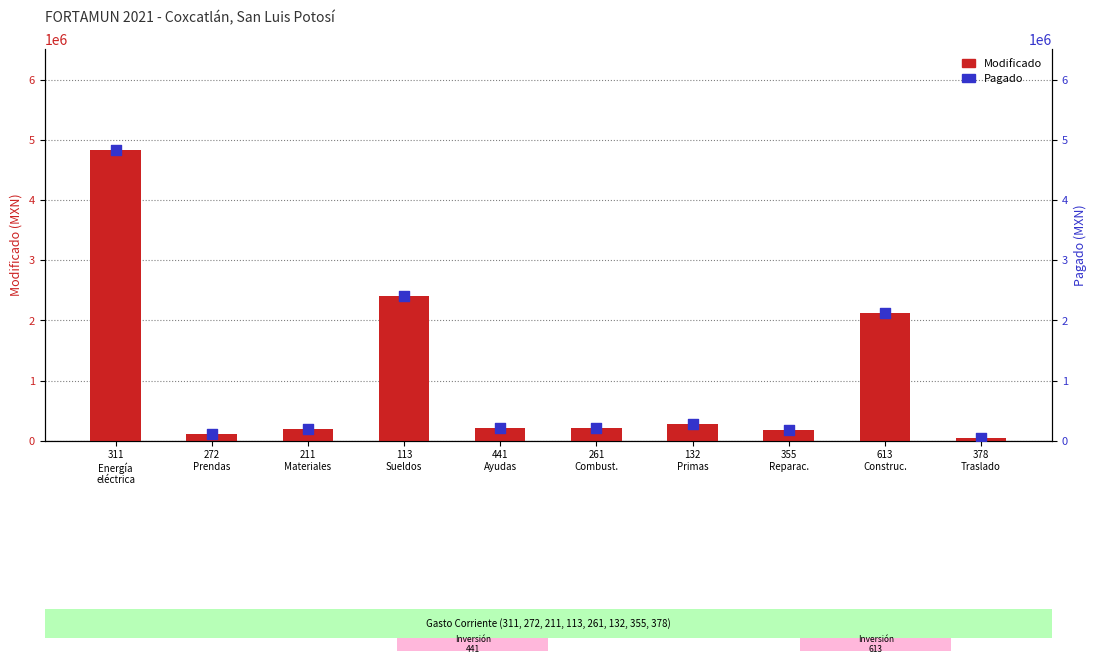

Is the value of Pagado at 311
Energía
eléctrica greater than the value of Modificado at 613
Construc.?

Yes